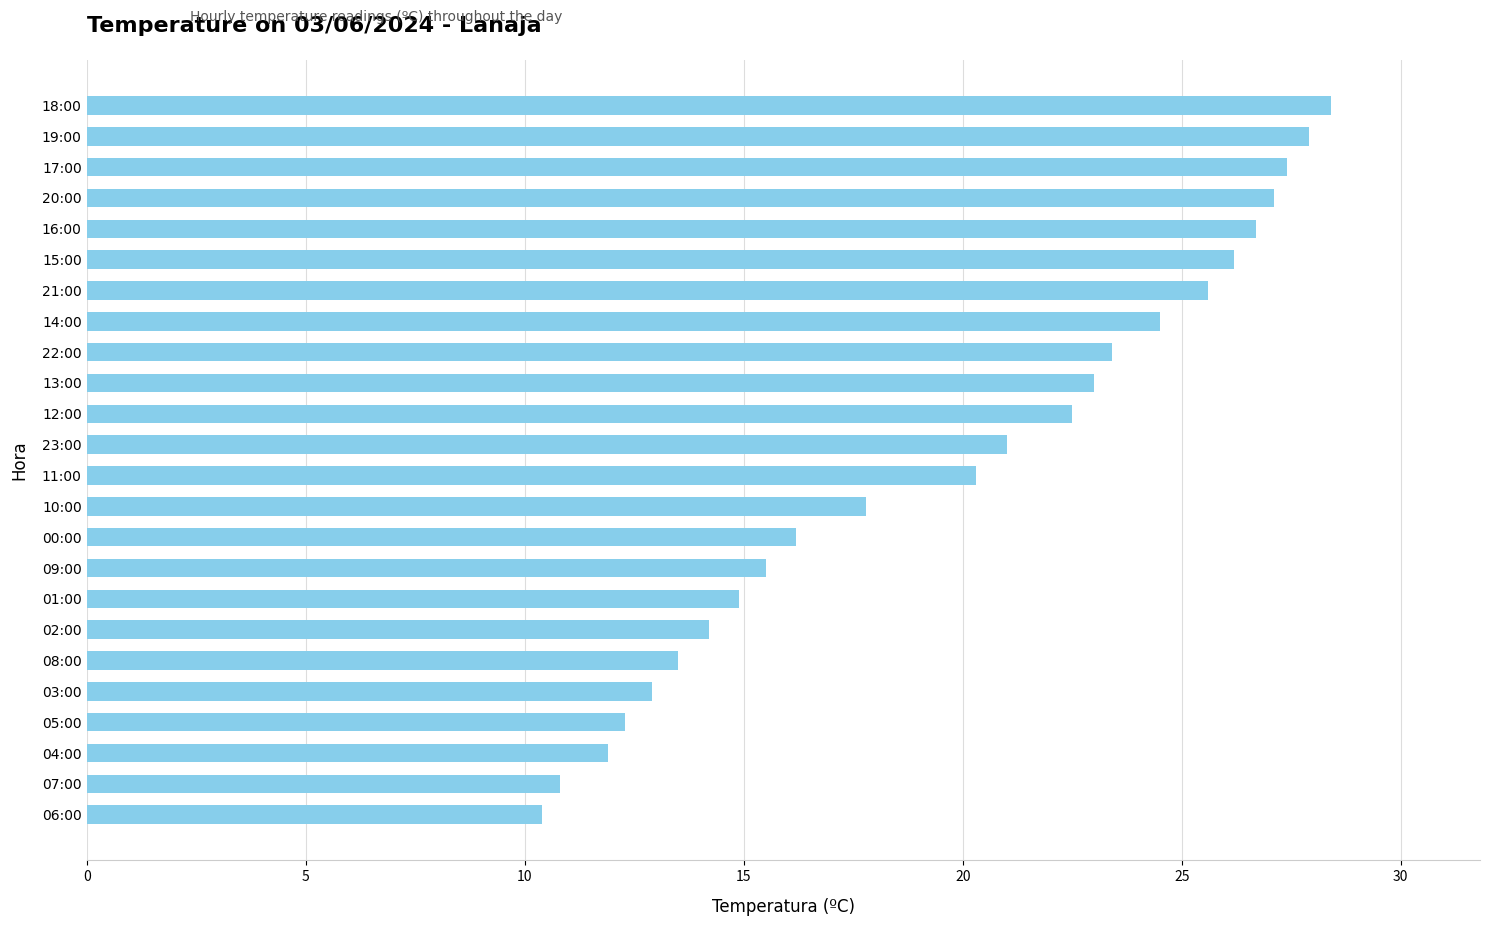

What is the ratio of the value at 03:00 to the value at 08:00?

1.0